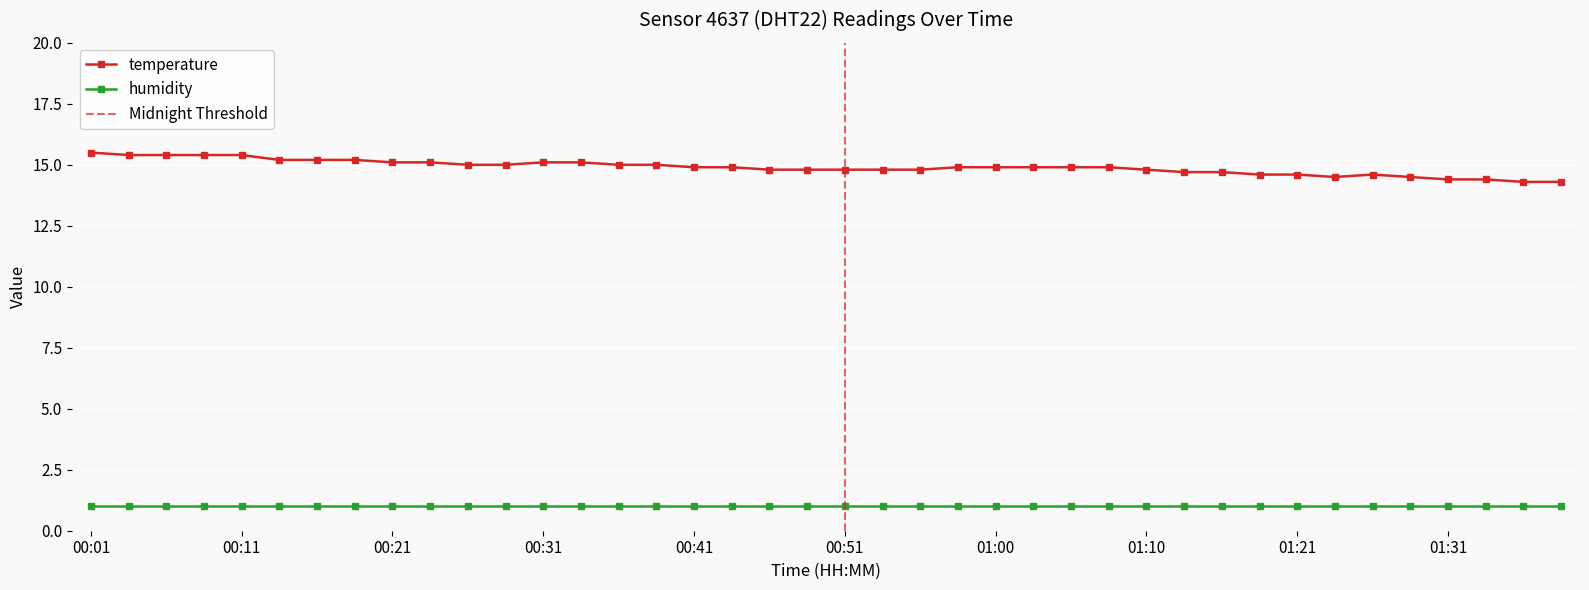

Approximately how many times larger is the value at 00:06 compared to 01:38?

1.1